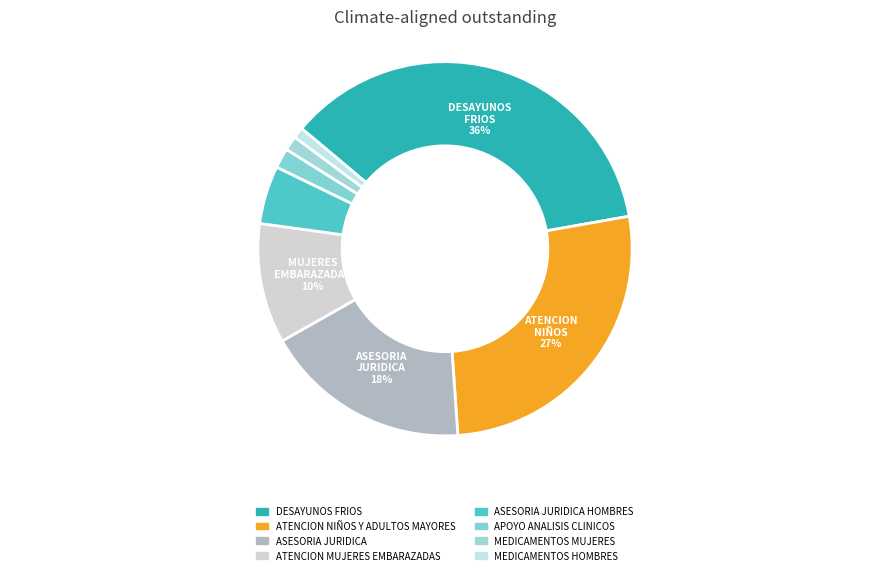

What is the largest slice in the pie chart?

DESAYUNOS FRIOS